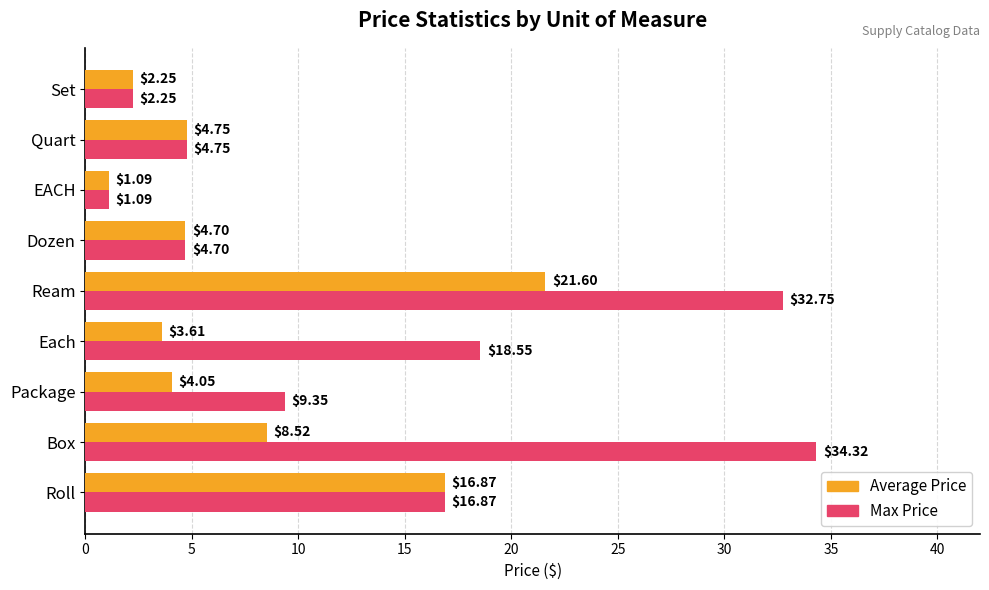

Which category has the highest value in the Average Price series?

Ream